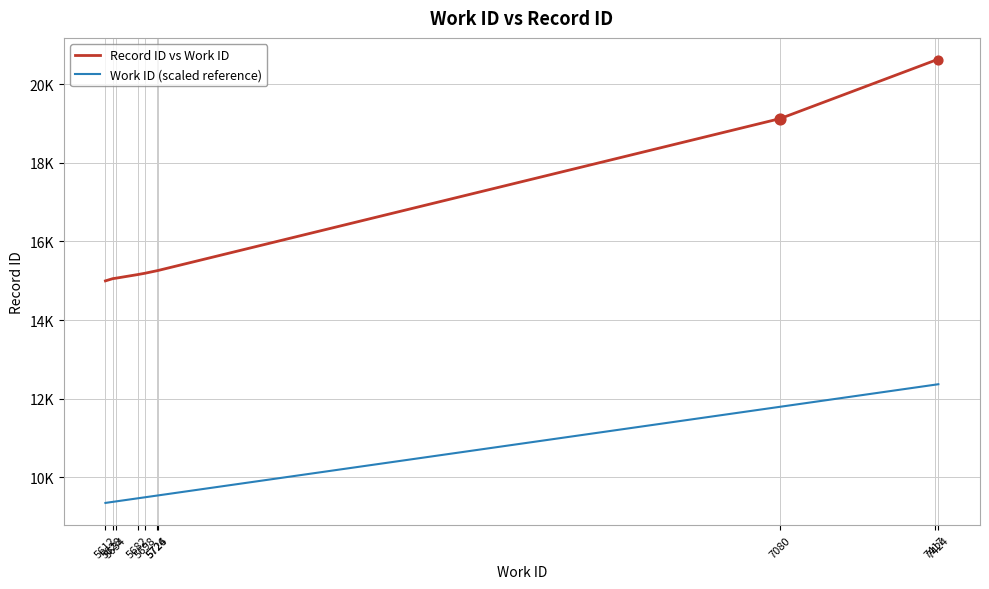

What is the total value across all series at 5634?

24450.3